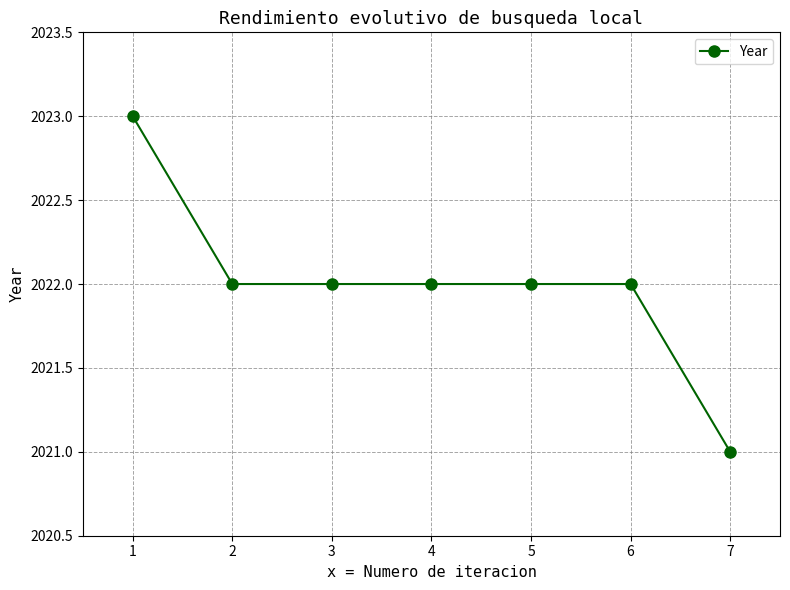

Does the chart have visible grid lines?

Yes